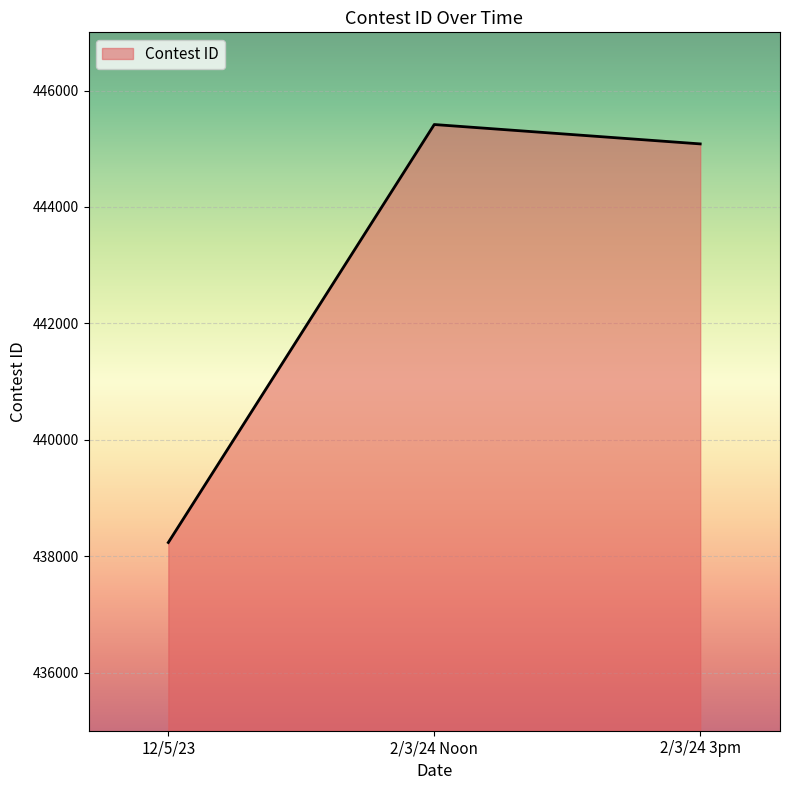

What position from the right is 2/3/24 3pm?

1